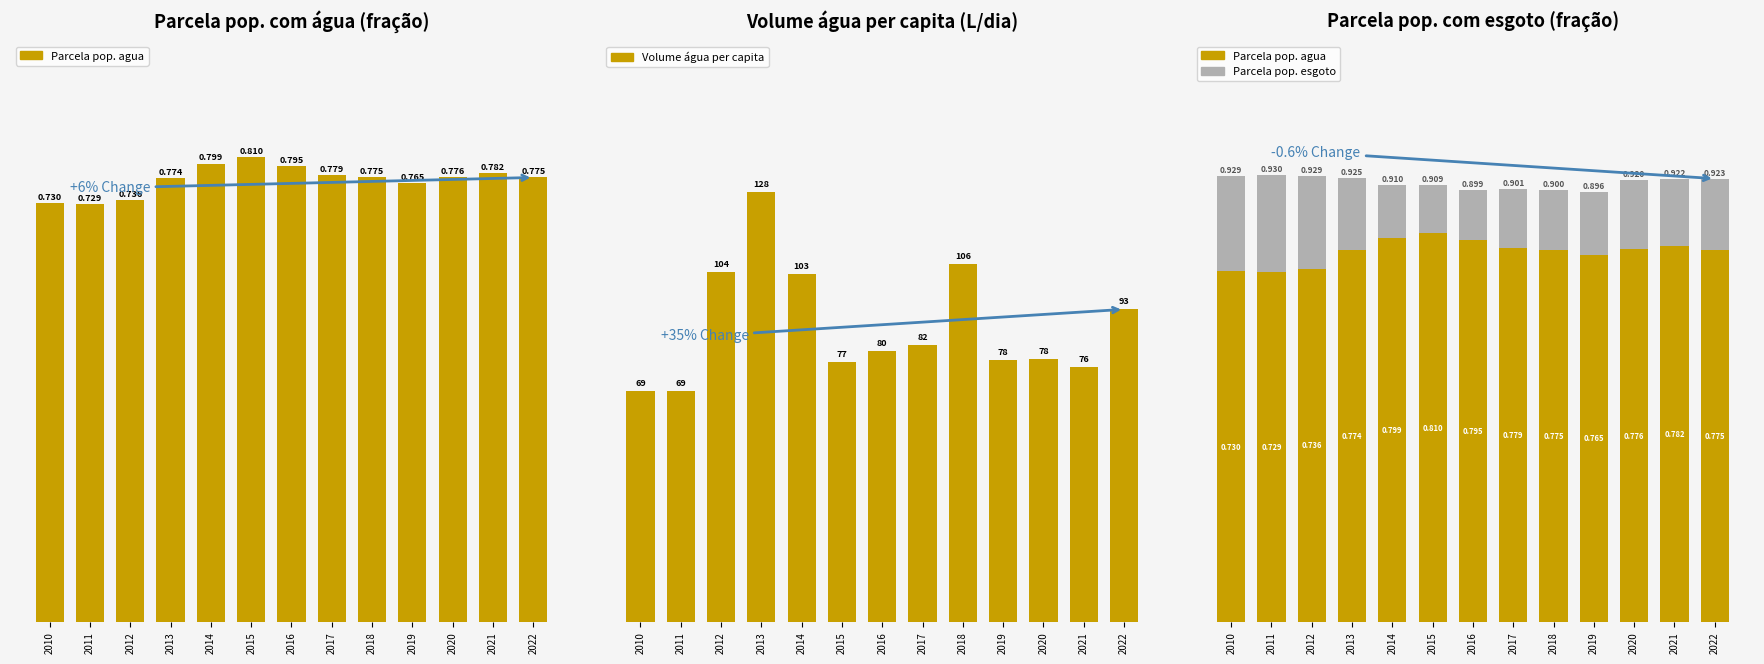

At how many categories does at least one series exceed 42?

13